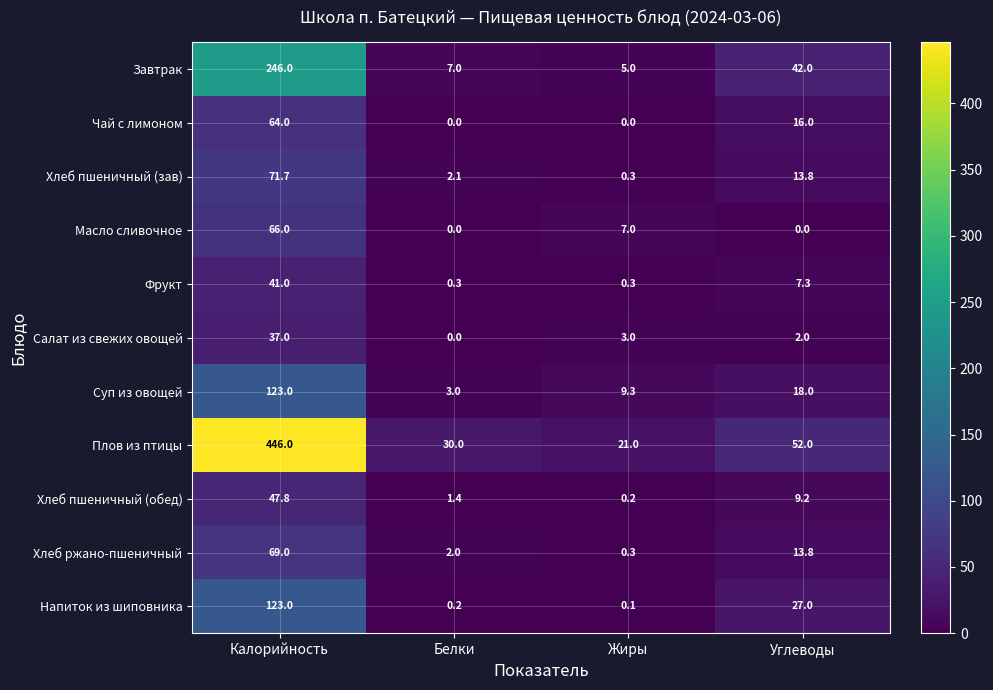

What is the maximum value shown in the chart?

446.0